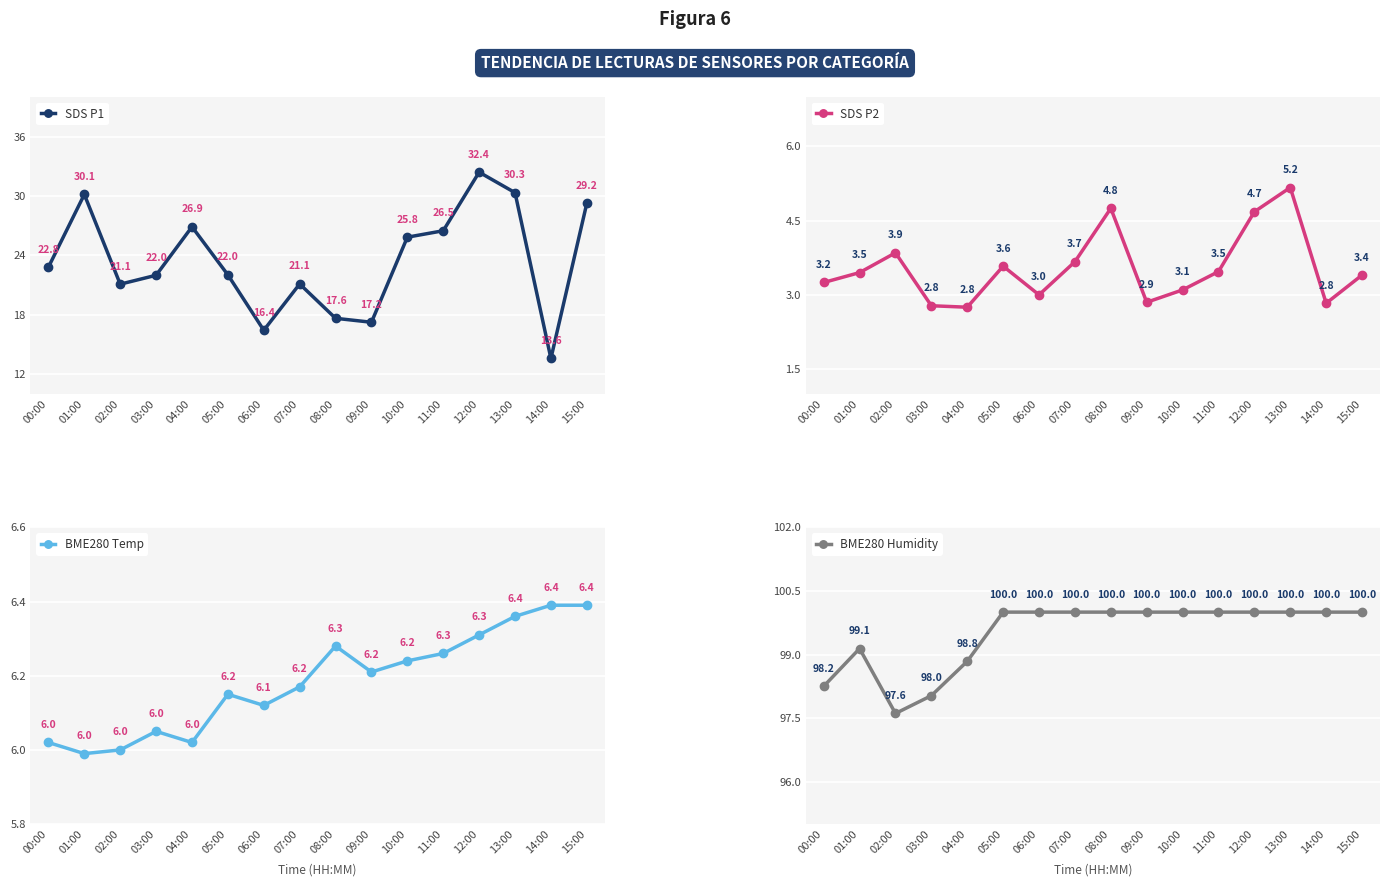

Which category has the highest value in the SDS P2 series?

13:00